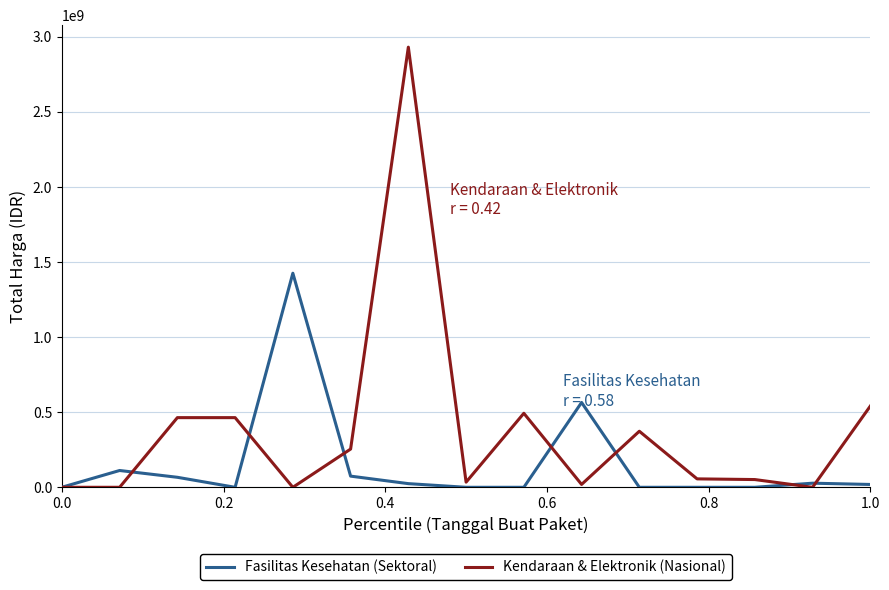

Rank the series by their average value, from highest to lowest.

Kendaraan & Elektronik (Nasional), Fasilitas Kesehatan (Sektoral)